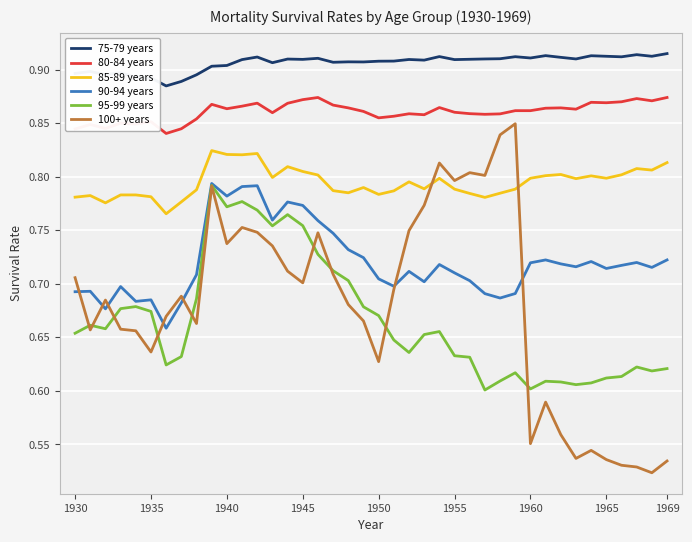

What is the sum of all 80-84 years values?

34.4